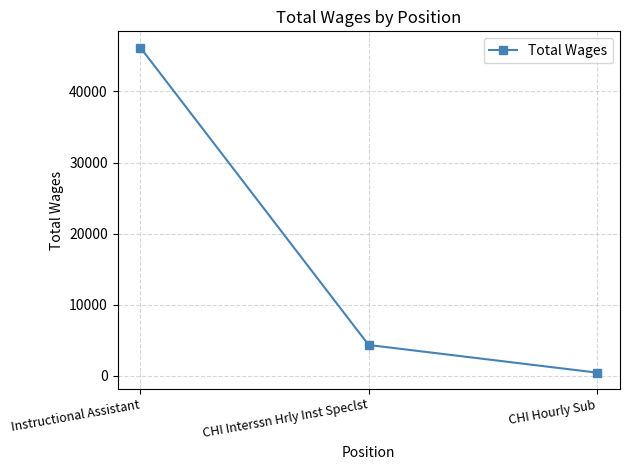

Where does the data first go above 4351?

Instructional Assistant